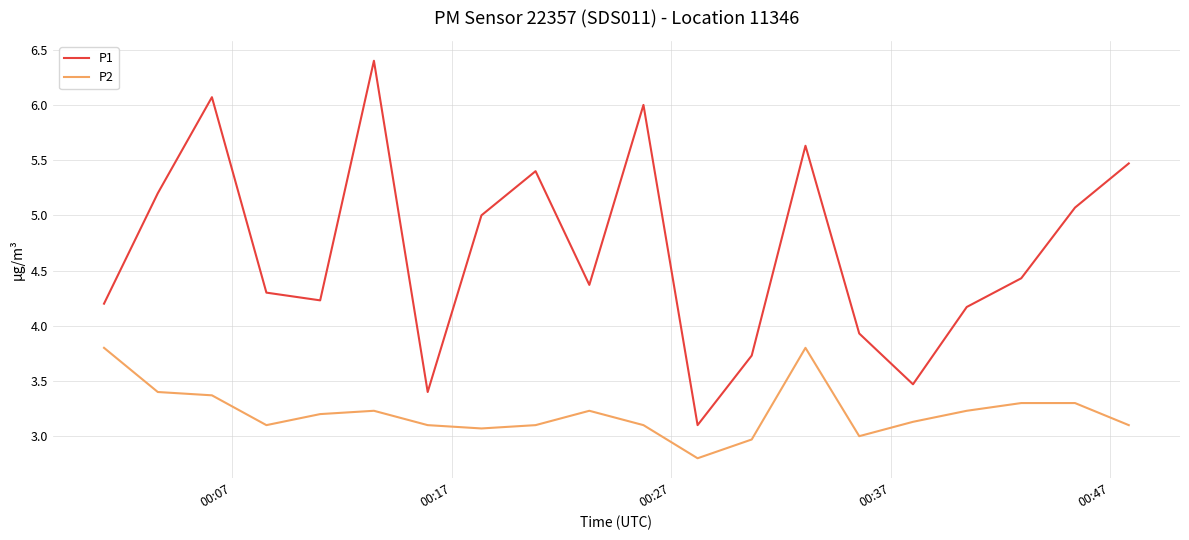

What is the difference between the maximum and minimum values in the P1 series?

3.3